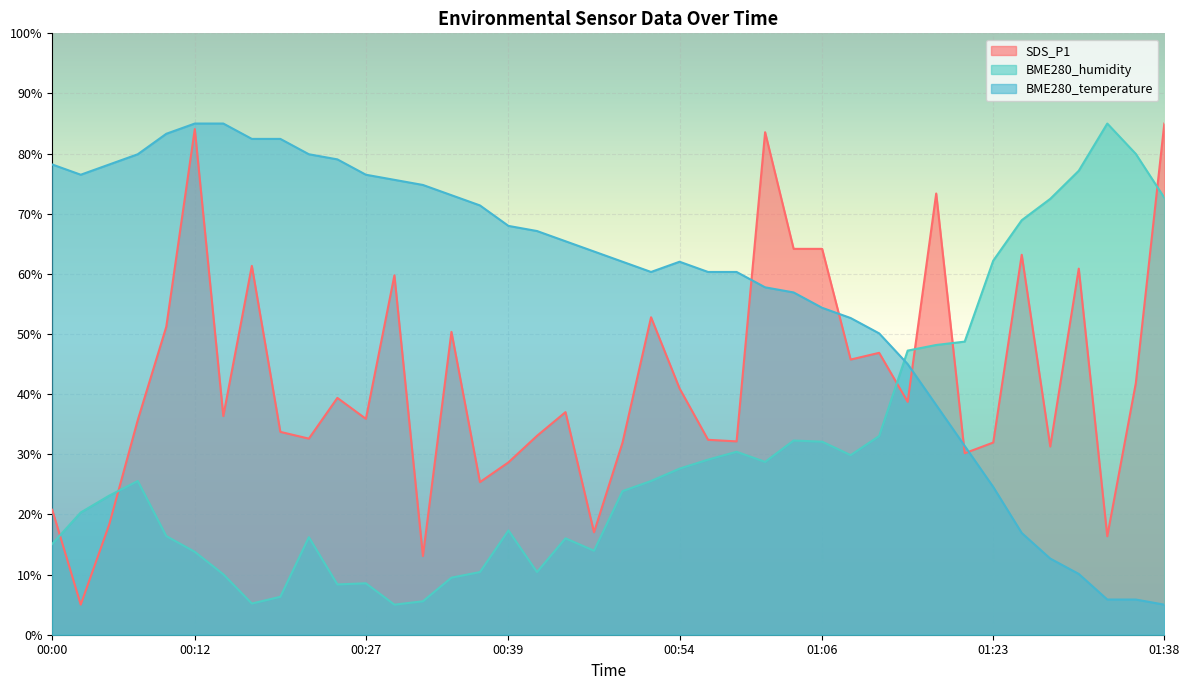

At which label does BME280_humidity first exceed 25?

00:07